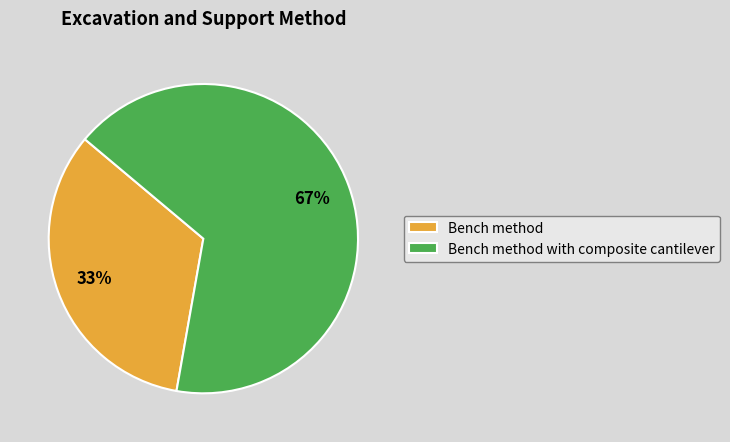

Is it true that Bench method with composite cantilever is 67% of the pie?

True